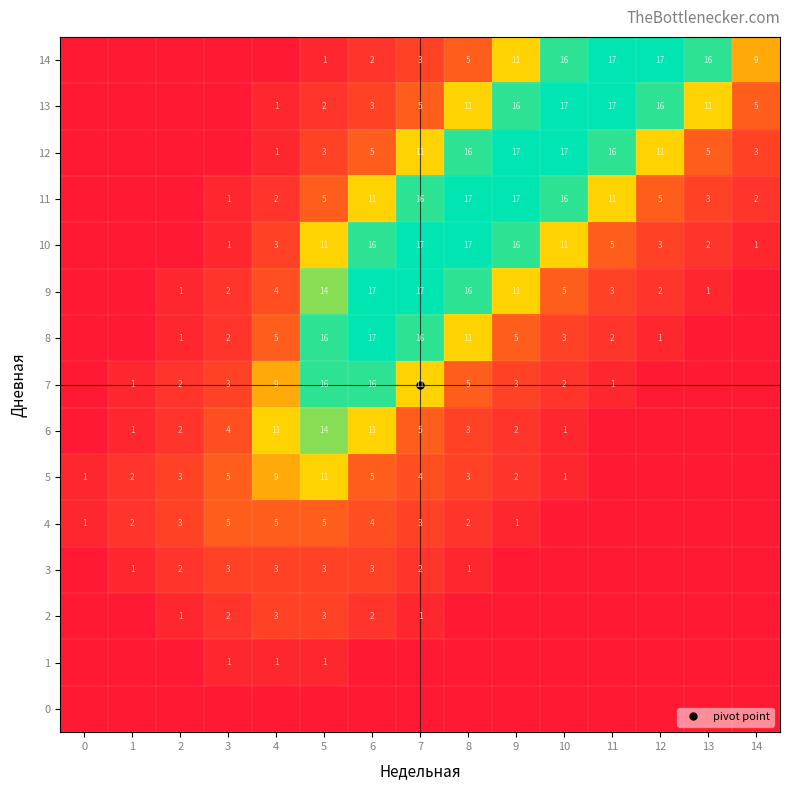

Count the number of data series in this chart.

15